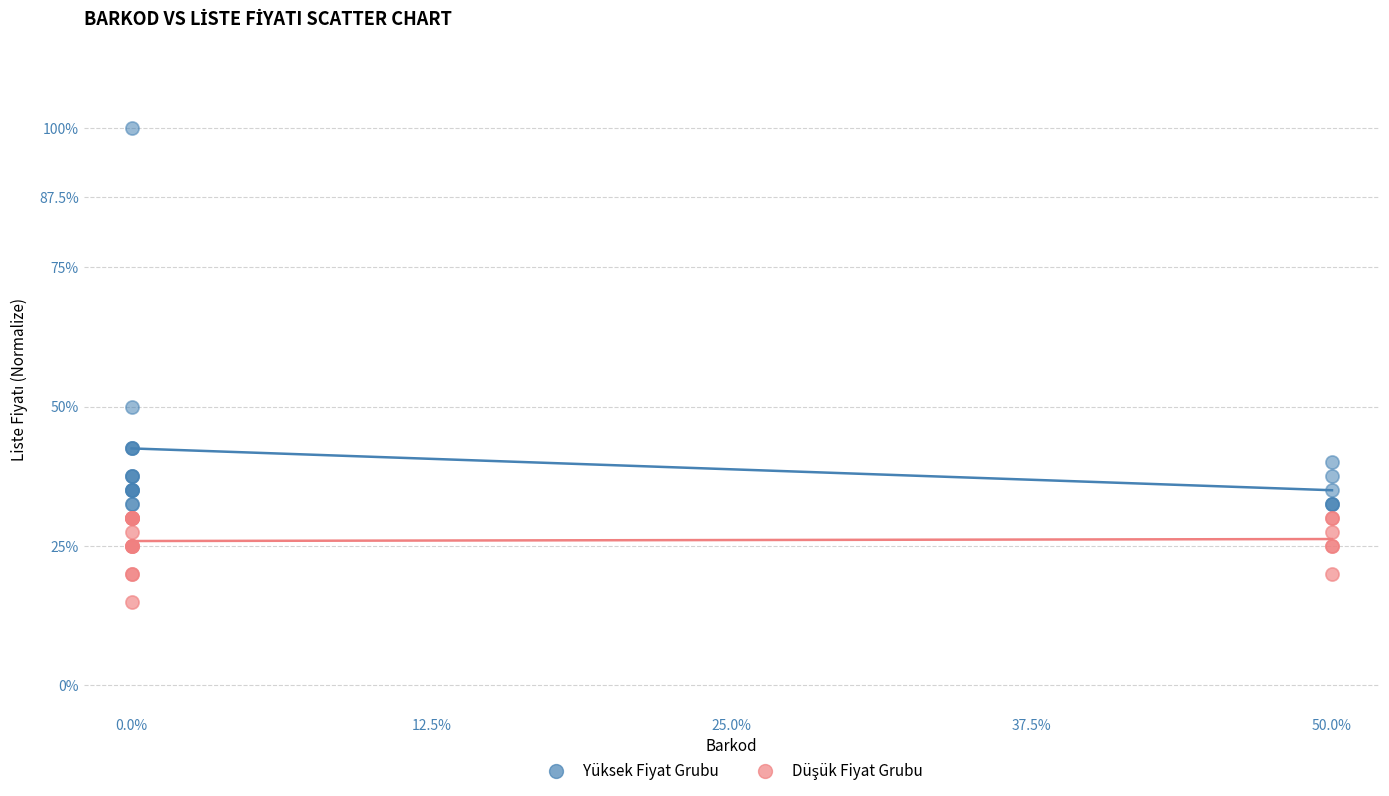

Which series has the widest spread of Y values?

Yüksek Fiyat Grubu